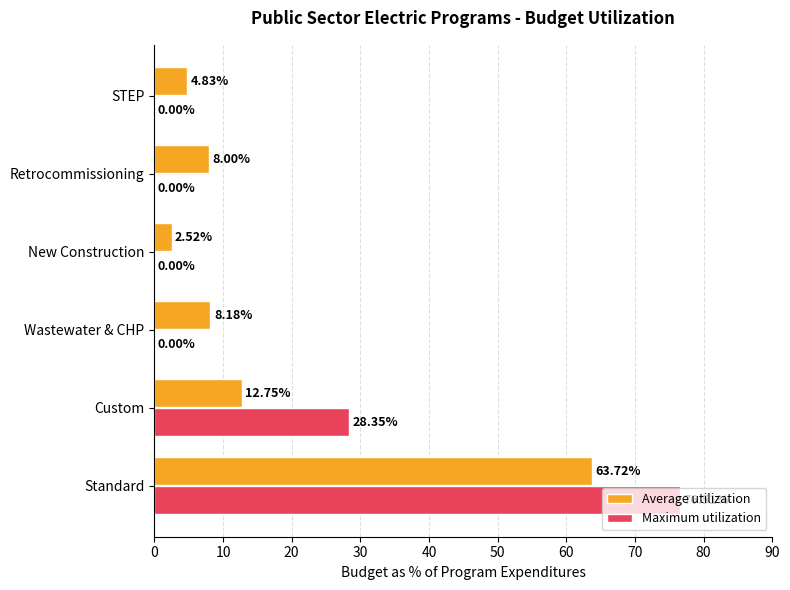

Which series has the largest total across all categories?

Maximum utilization